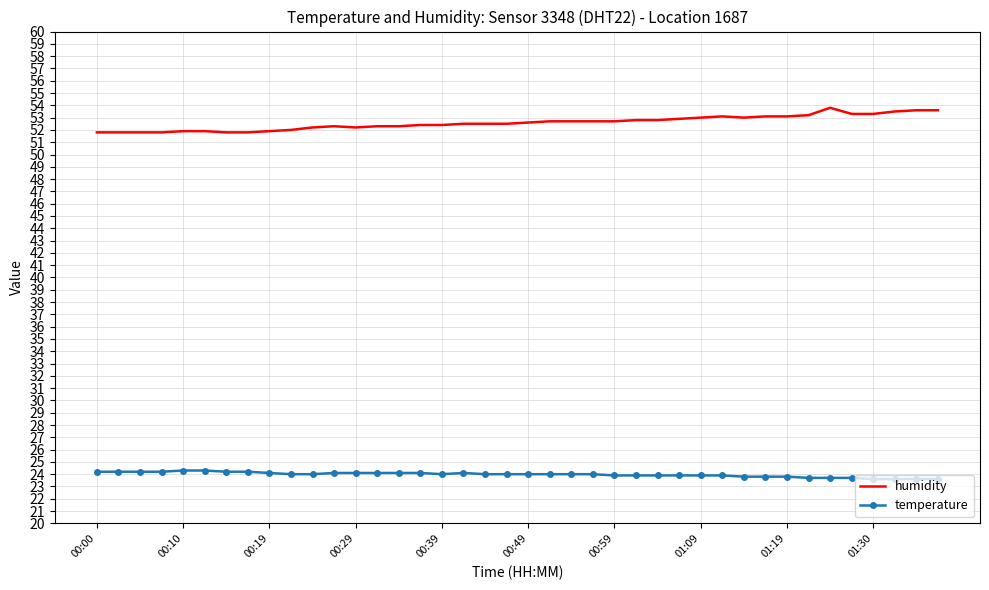

True or false: temperature and humidity cross at least once.

False